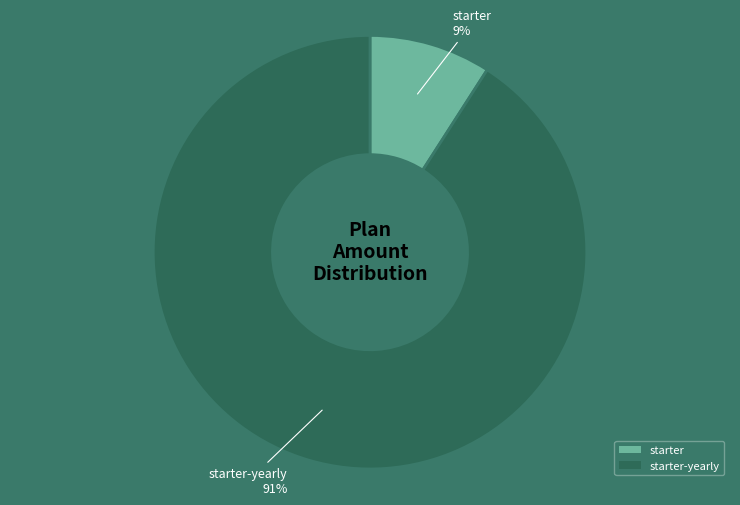

What percentage is the starter slice, to the nearest percent?

9%